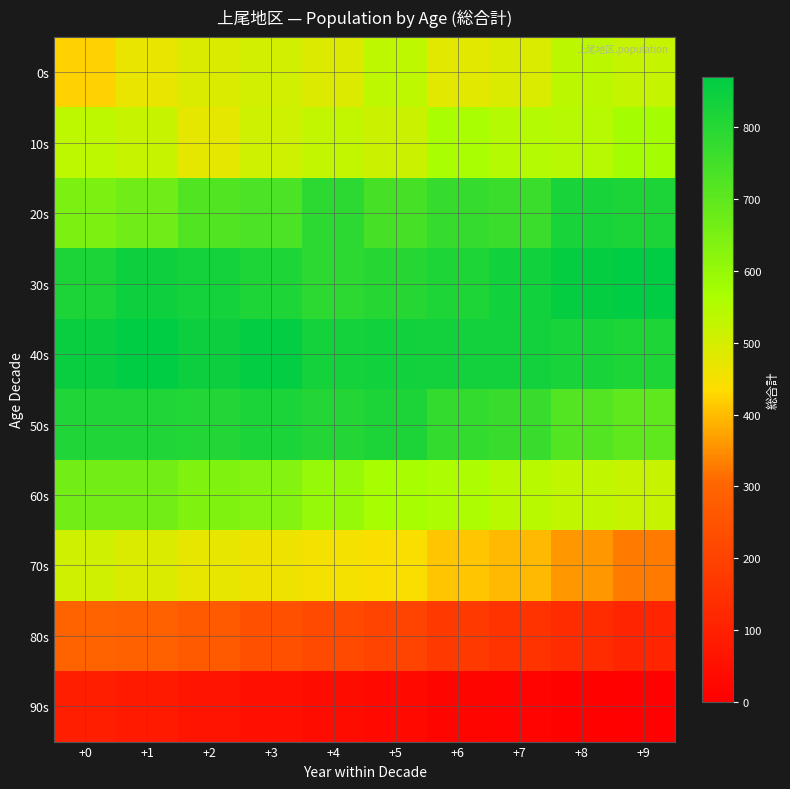

Reading left to right, what are all the values shown in this chart?

0s: +0=422	+1=467	+2=490	+3=506	+4=487	+5=535	+6=478	+7=490	+8=537	+9=524
10s: +0=536	+1=521	+2=473	+3=513	+4=530	+5=516	+6=565	+7=549	+8=544	+9=574
20s: +0=647	+1=668	+2=723	+3=732	+4=789	+5=742	+6=773	+7=764	+8=823	+9=818
30s: +0=816	+1=846	+2=832	+3=815	+4=789	+5=801	+6=814	+7=838	+8=857	+9=869
40s: +0=851	+1=870	+2=847	+3=862	+4=832	+5=838	+6=834	+7=836	+8=825	+9=813
50s: +0=812	+1=809	+2=808	+3=821	+4=803	+5=819	+6=776	+7=770	+8=720	+9=697
60s: +0=665	+1=665	+2=642	+3=635	+4=600	+5=570	+6=559	+7=541	+8=531	+9=523
70s: +0=507	+1=490	+2=471	+3=459	+4=449	+5=442	+6=411	+7=395	+8=360	+9=328
80s: +0=298	+1=286	+2=271	+3=242	+4=223	+5=202	+6=176	+7=153	+8=134	+9=113
90s: +0=95	+1=79	+2=64	+3=50	+4=38	+5=28	+6=19	+7=14	+8=9	+9=6